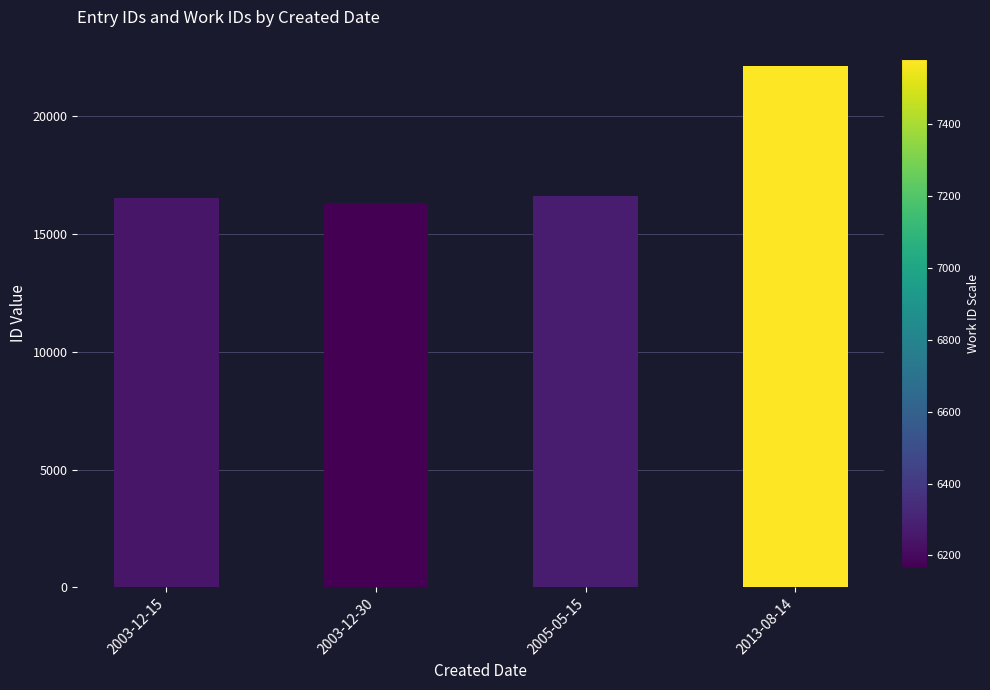

What is the sum of the values at 2003-12-30 and 2013-08-14?

38473